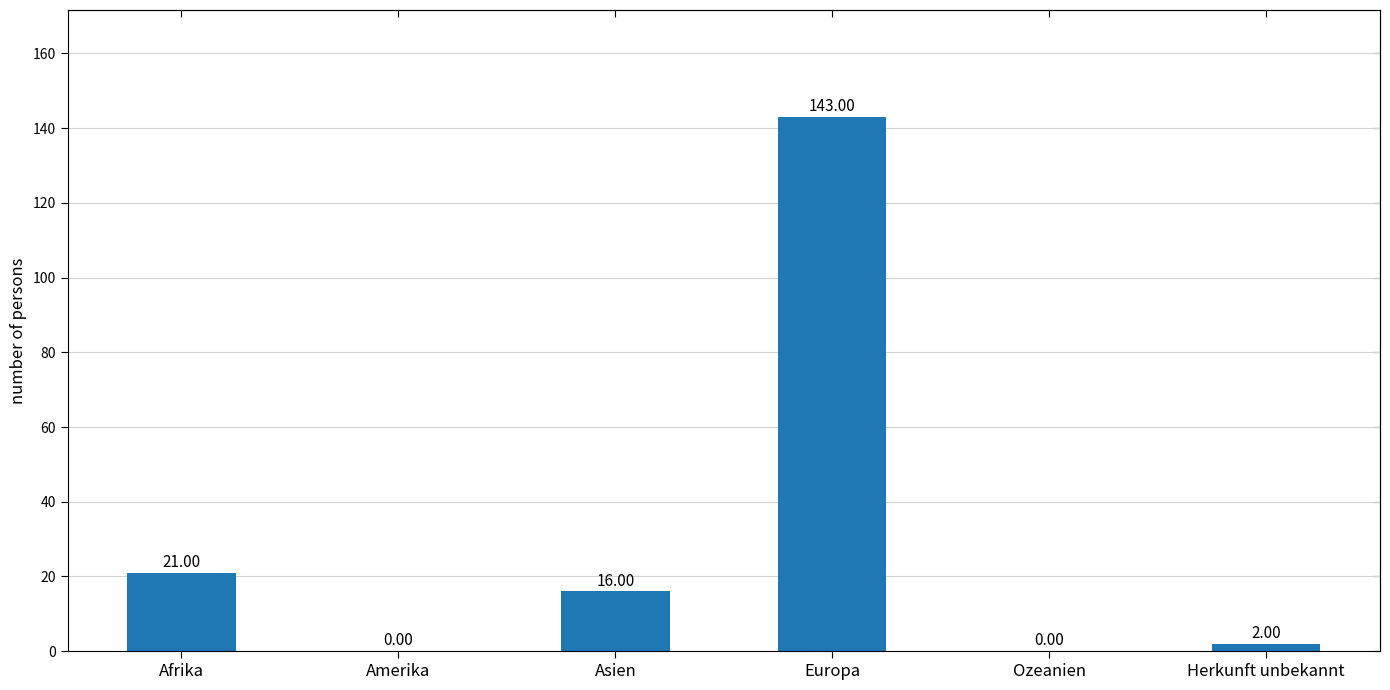

What is the sum of the values at Afrika and Herkunft unbekannt?

23